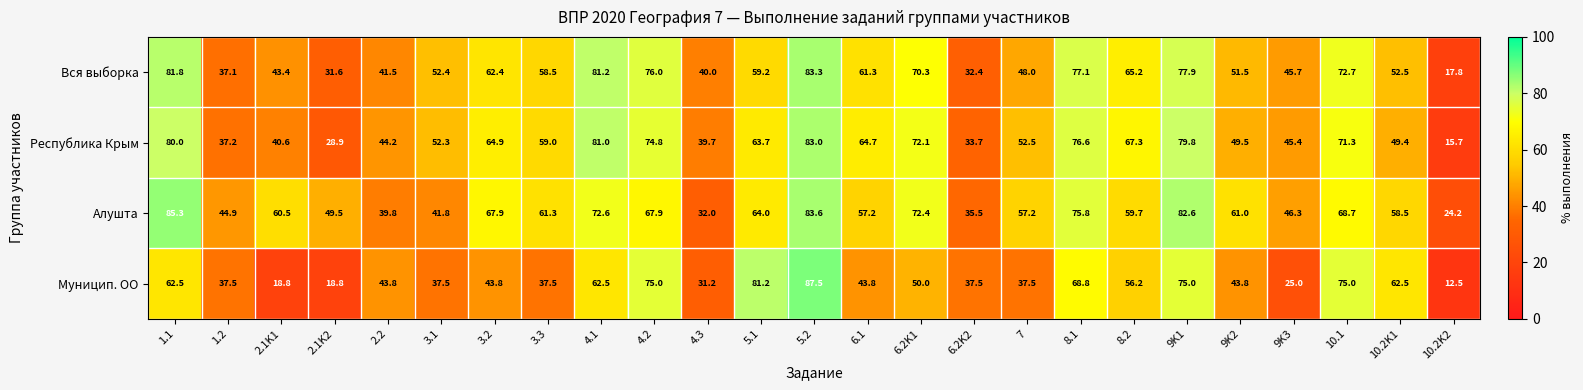

Rank the series by their maximum value, from highest to lowest.

Муницип. ОО, Алушта, Вся выборка, Республика Крым